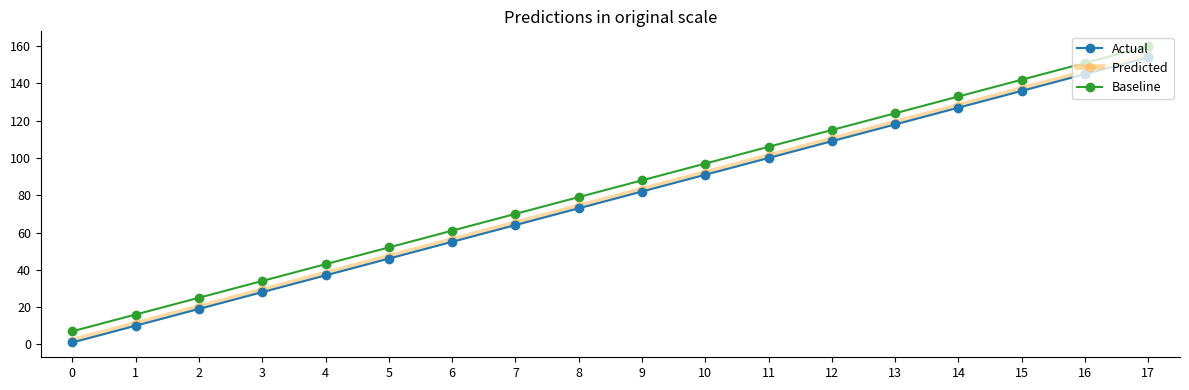

List the labels in order of Predicted value, smallest first.

0, 1, 2, 3, 4, 5, 6, 7, 8, 9, 10, 11, 12, 13, 14, 15, 16, 17